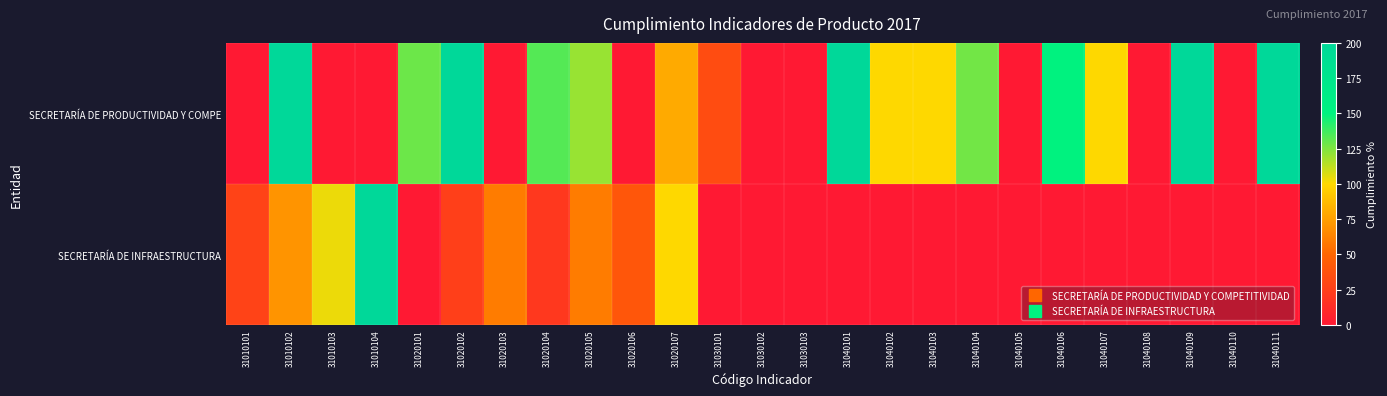

Reading left to right, extract all data points from this chart.

SECRETARÍA DE PRODUCTIVIDAD Y COMPE: 31010101=0.0	31010102=200.0	31010103=0.0	31010104=0.0	31020101=128.7	31020102=200.0	31020103=0.0	31020104=133.3	31020105=120.0	31020106=0.0	31020107=80.0	31030101=33.3	31030102=0.0	31030103=0.0	31040101=200.0	31040102=100.0	31040103=100.0	31040104=127.5	31040105=0.0	31040106=150.0	31040107=100.0	31040108=0.0	31040109=200.0	31040110=0.0	31040111=200.0
SECRETARÍA DE INFRAESTRUCTURA: 31010101=27.5	31010102=70.0	31010103=103.8	31010104=200.0	31020101=0.0	31020102=25.0	31020103=60.0	31020104=20.0	31020105=60.0	31020106=40.0	31020107=100.0	31030101=0.0	31030102=0.0	31030103=0.0	31040101=0.0	31040102=0.0	31040103=0.0	31040104=0.0	31040105=0.0	31040106=0.0	31040107=0.0	31040108=0.0	31040109=0.0	31040110=0.0	31040111=0.0